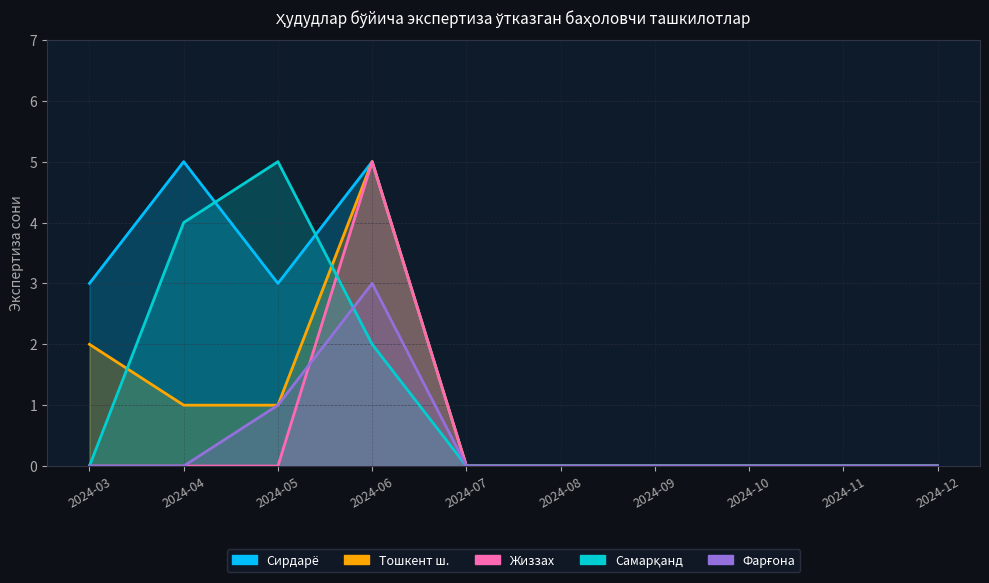

Where is Жиззах nearest to the value 2?

2024-03